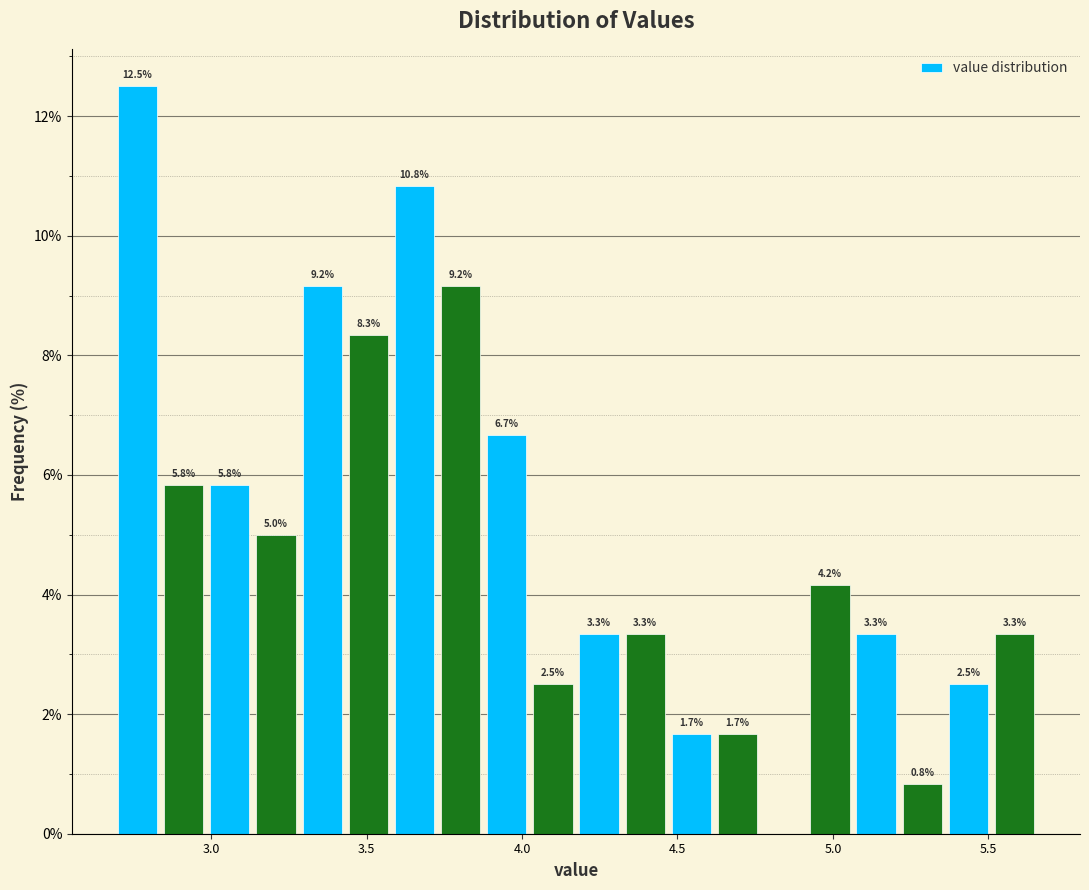

Around what value on the x-axis is the tallest bar? Give the approximate position of its centre, as read against the axis.

2.75